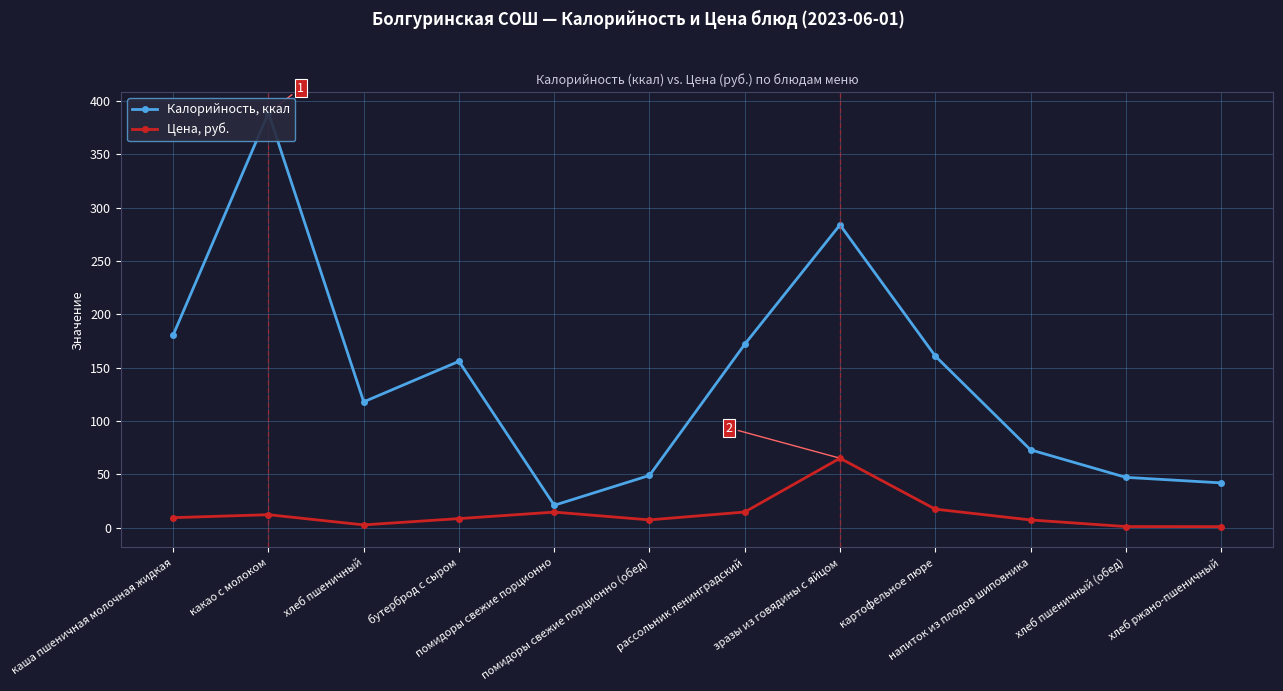

True or false: Цена, руб. has more than 1 points higher than both neighbors.

True